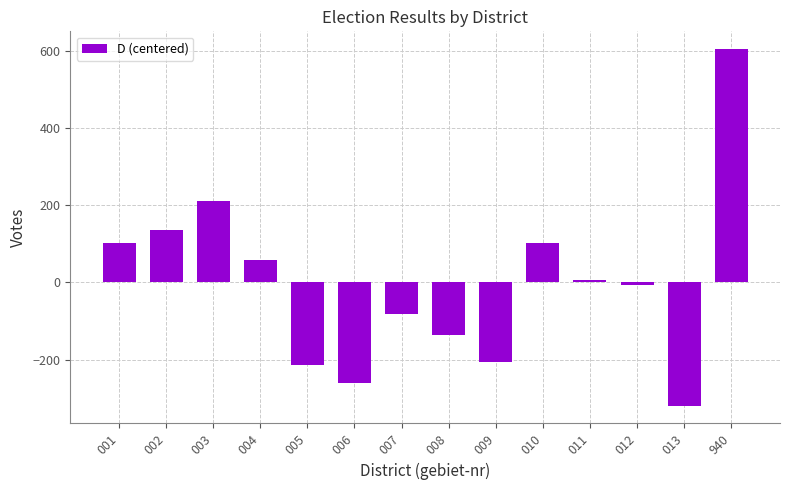

At which label is the value closest to 142?

002